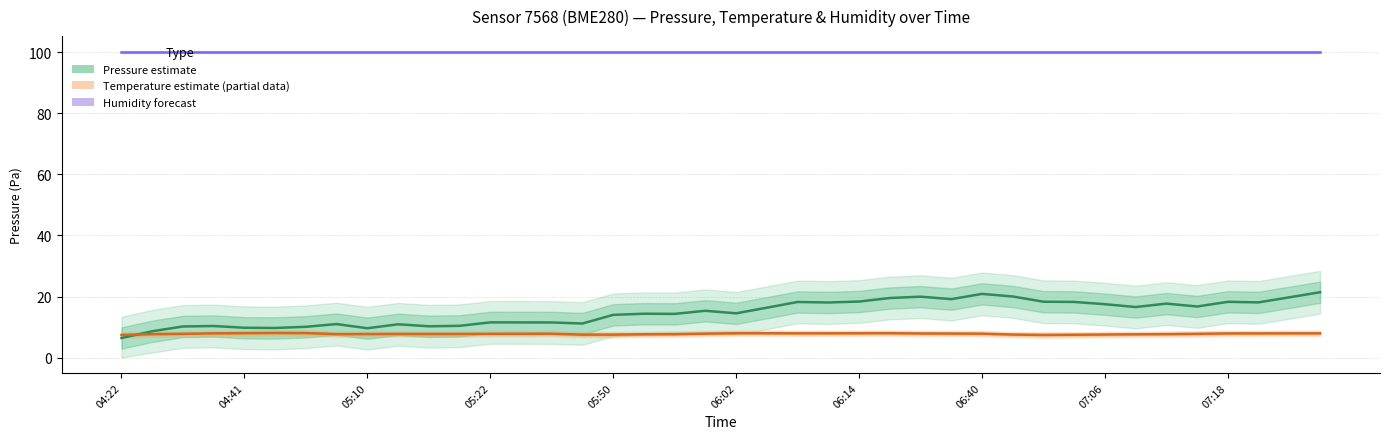

True or false: Humidity (%) and Temperature (°C) intersect in this chart.

False